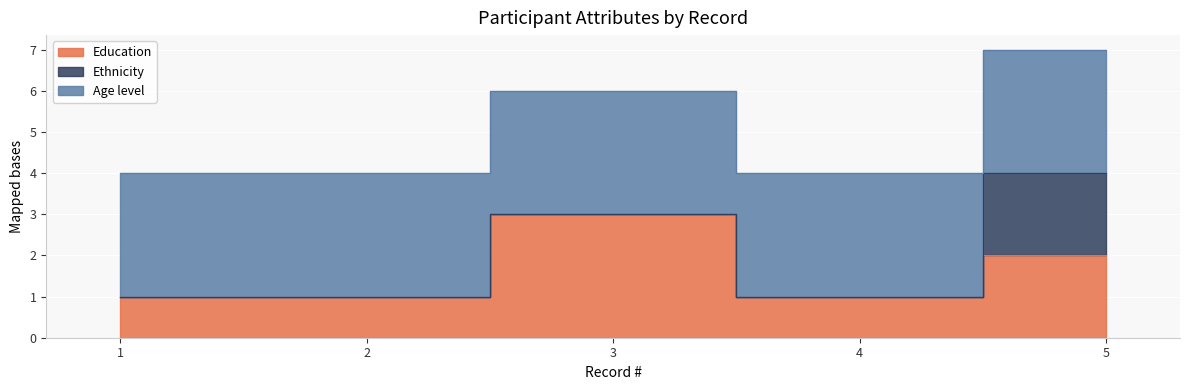

The value of Education at 2 is 1. True or false?

True